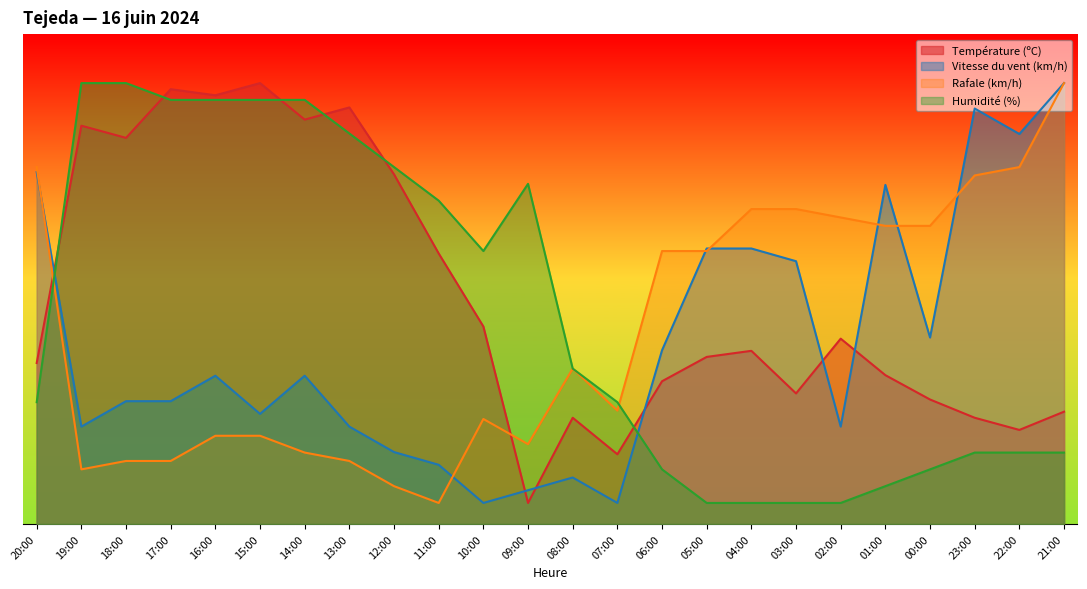

Rank the series at 14:00 from highest to lowest value.

Humidité (%), Température (ºC), Vitesse du vent (km/h), Rafale (km/h)